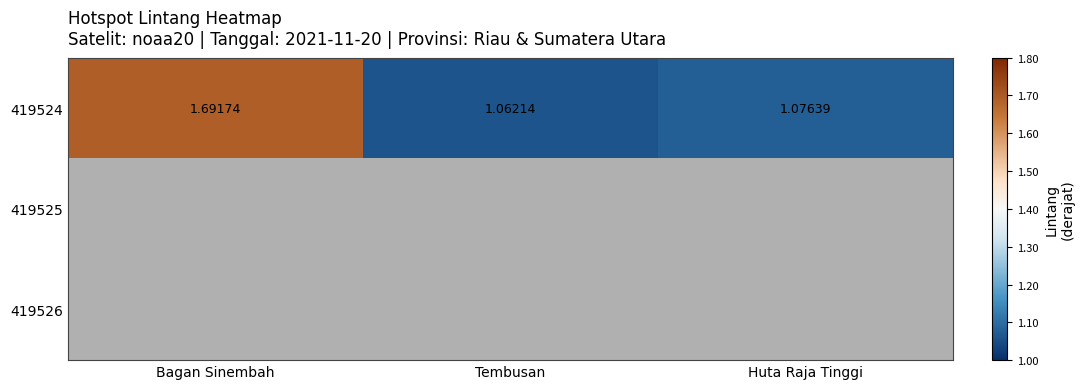

At which label does 419524 reach its minimum?

Tembusan